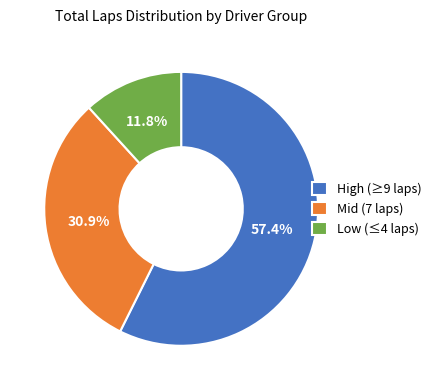

Is the sum of Low (≤4 laps) and Mid (7 laps) greater than half?

No